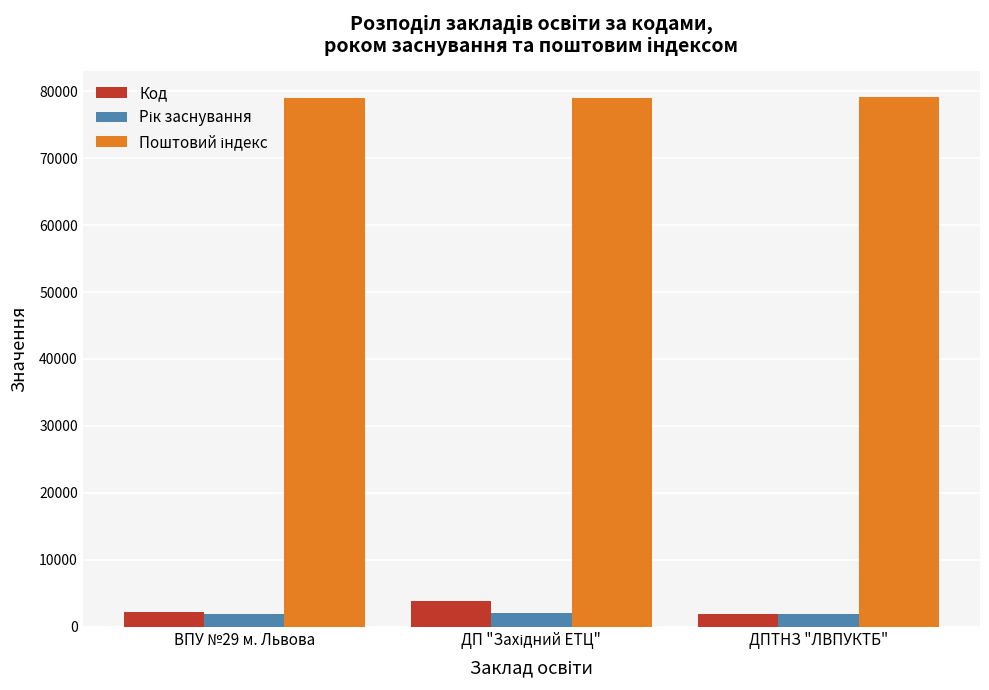

Where is Код nearest to the value 2896?

ВПУ №29 м. Львова